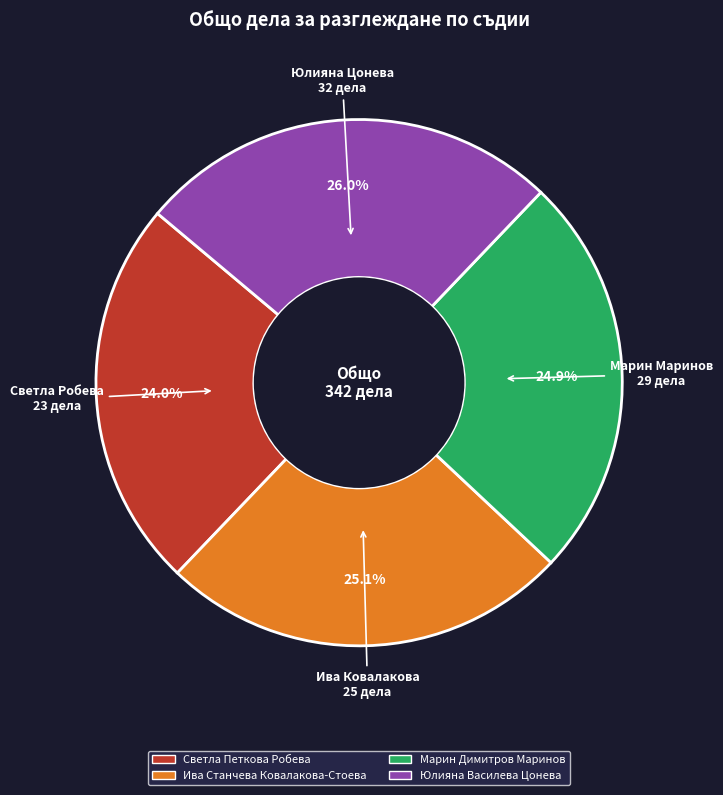

Is there any slice that represents more than half of the pie?

No